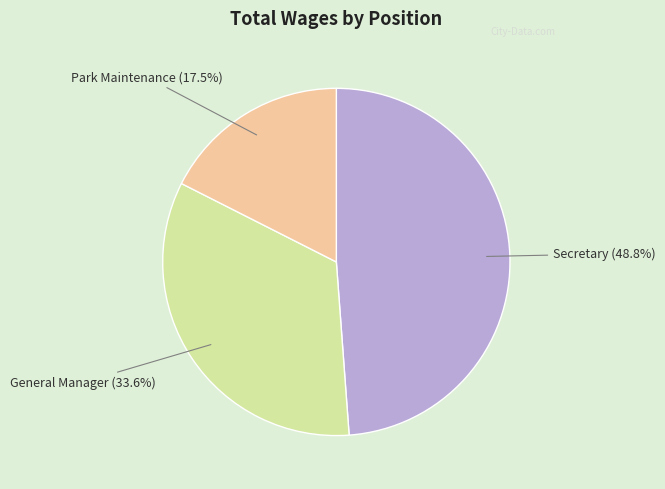

Is the sum of General Manager and Secretary greater than half?

Yes